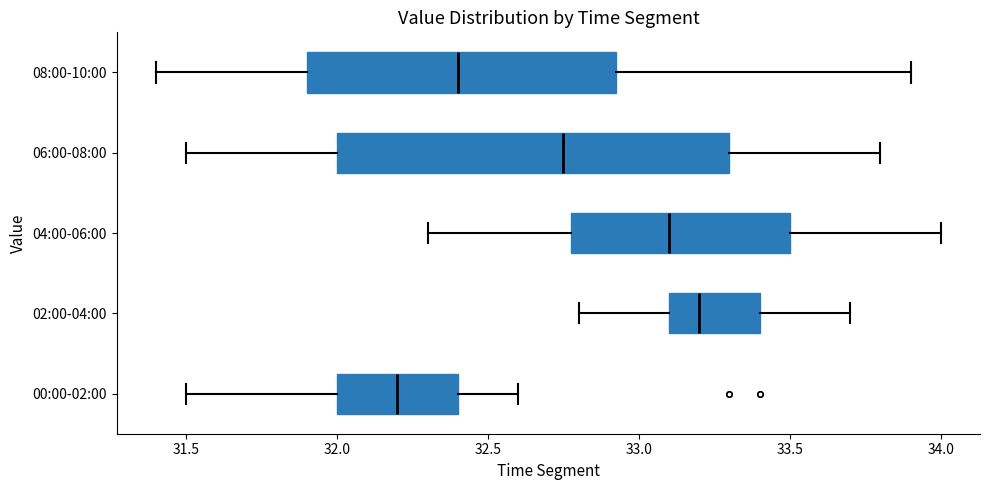

Where does the right whisker of the box for 02:00-04:00 end on the x-axis? The values are not printed on the chart, so give them approximately, as read against the axis.

33.70